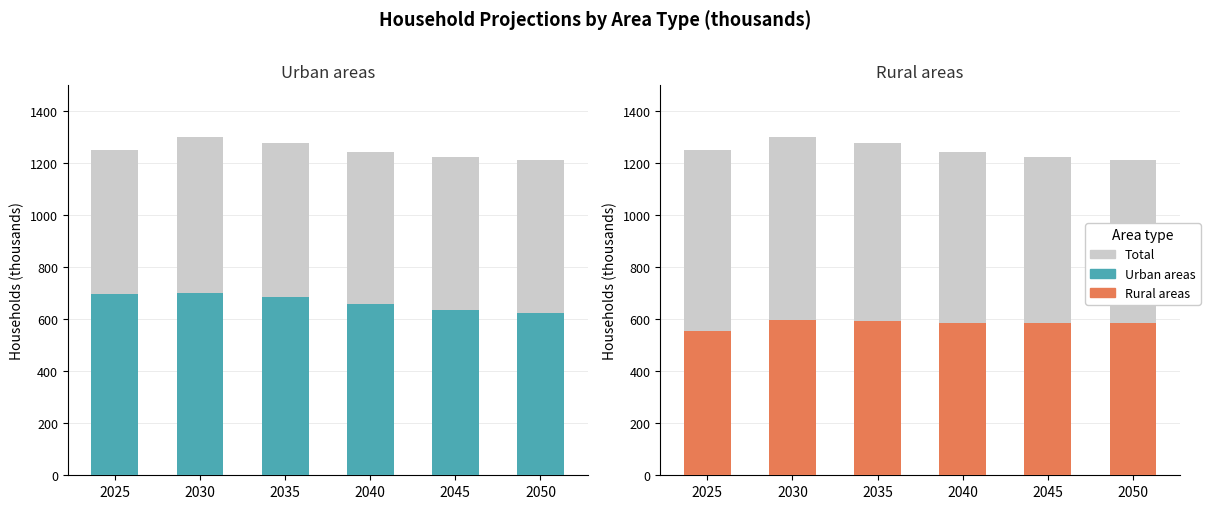

At which label is Total closest to 1255?

2025